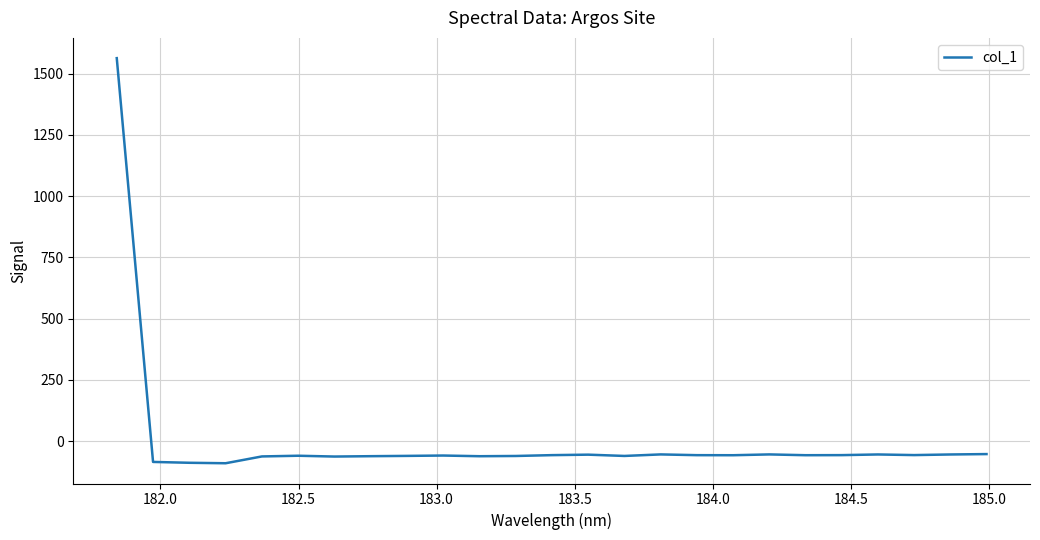

What is the difference between the maximum and minimum values?

1652.9